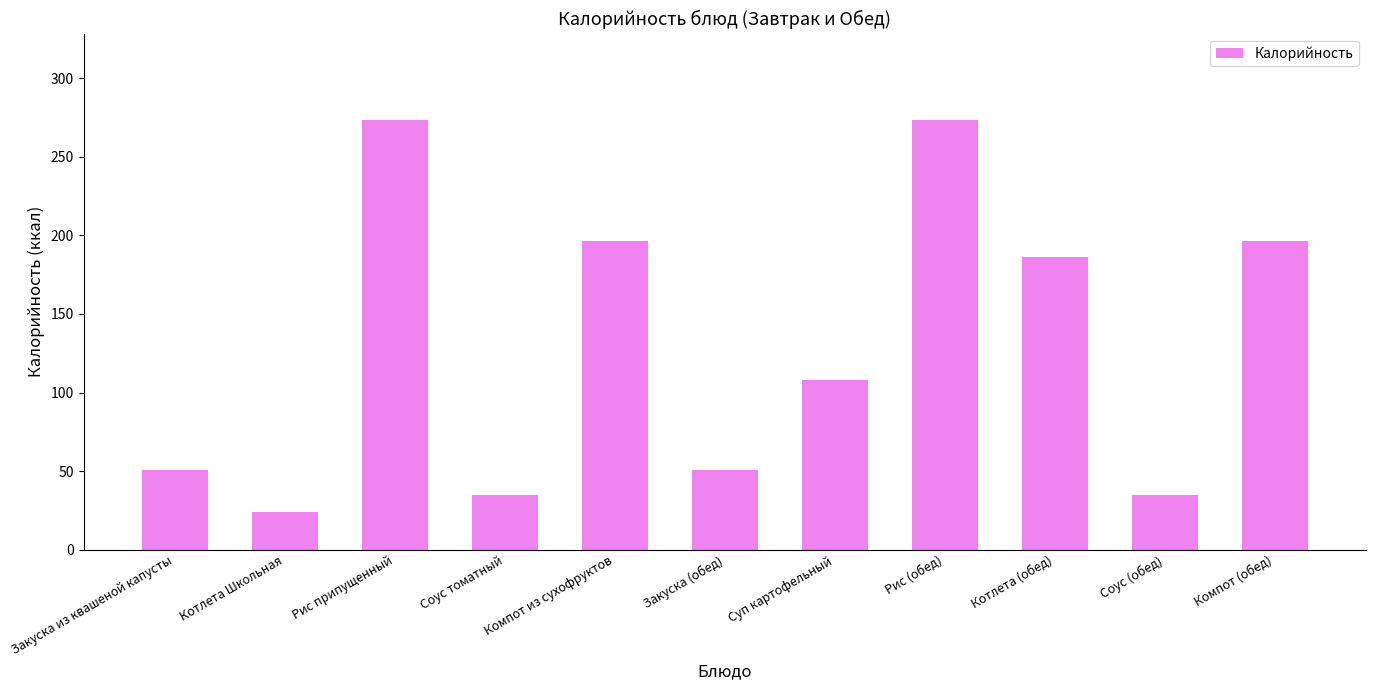

How many bars are there in total?

11